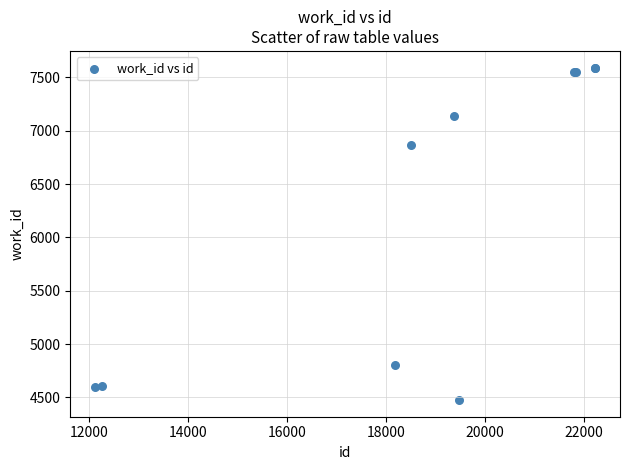

What Y value in the scatter plot is closest to 6034?

6870